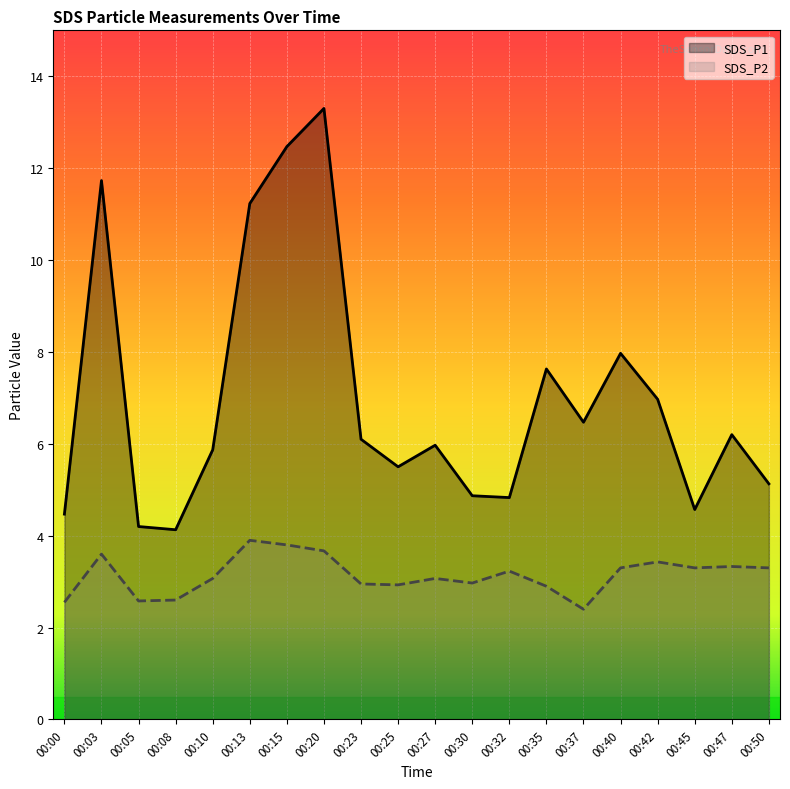

How many values in the SDS_P1 series are below 6?

10